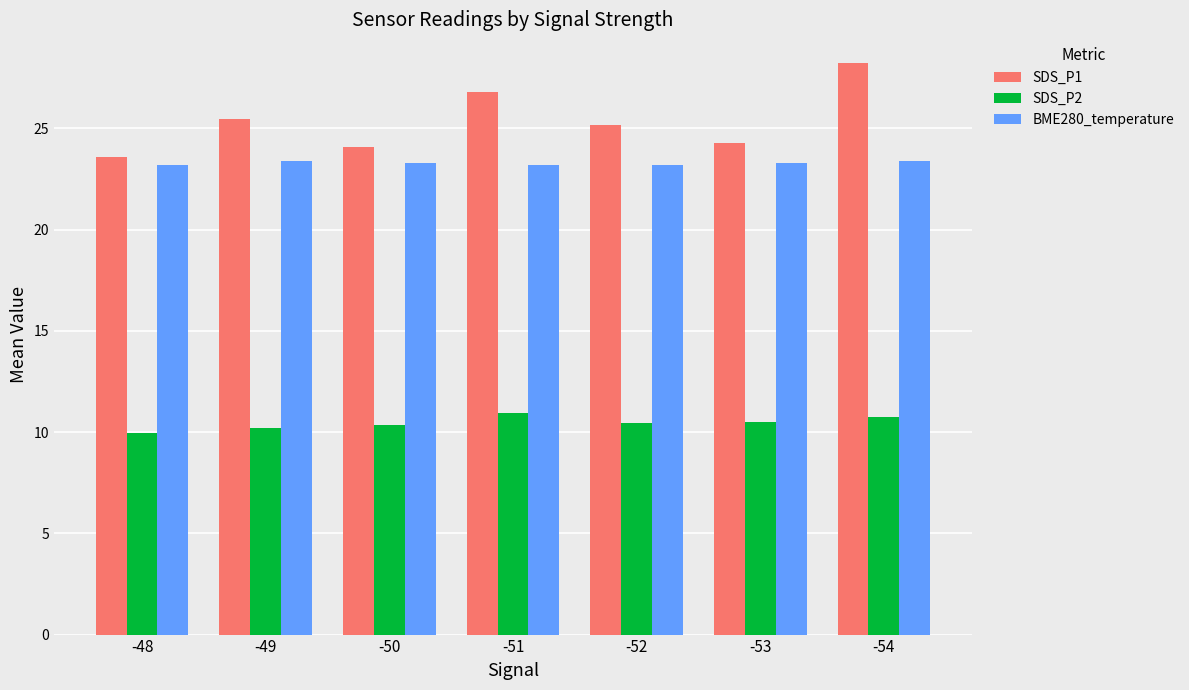

Which series has the largest range (max minus min)?

SDS_P1